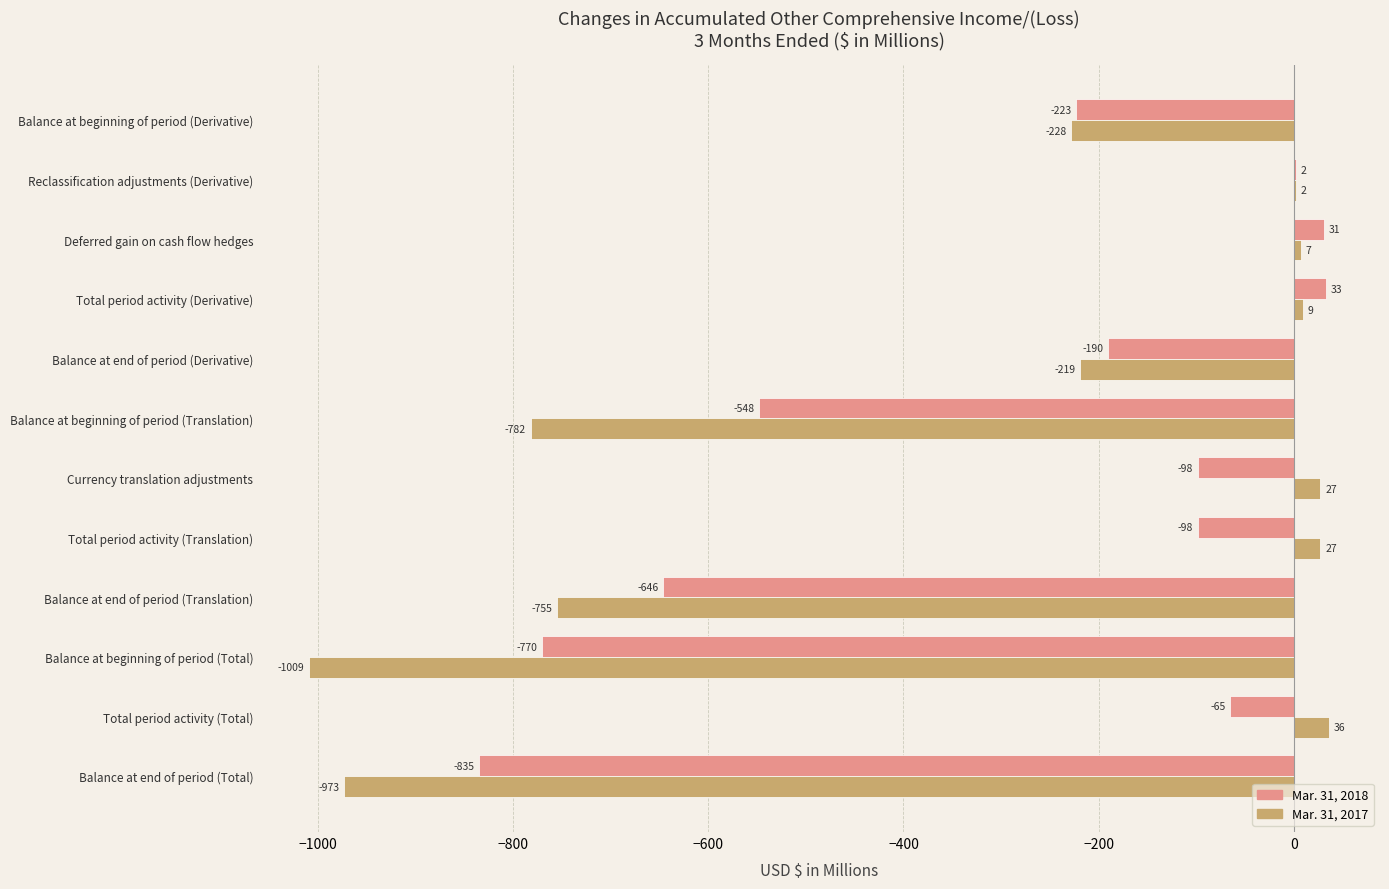

What value does the Mar. 31, 2018 series have at Balance at beginning of period (Total)?

-770